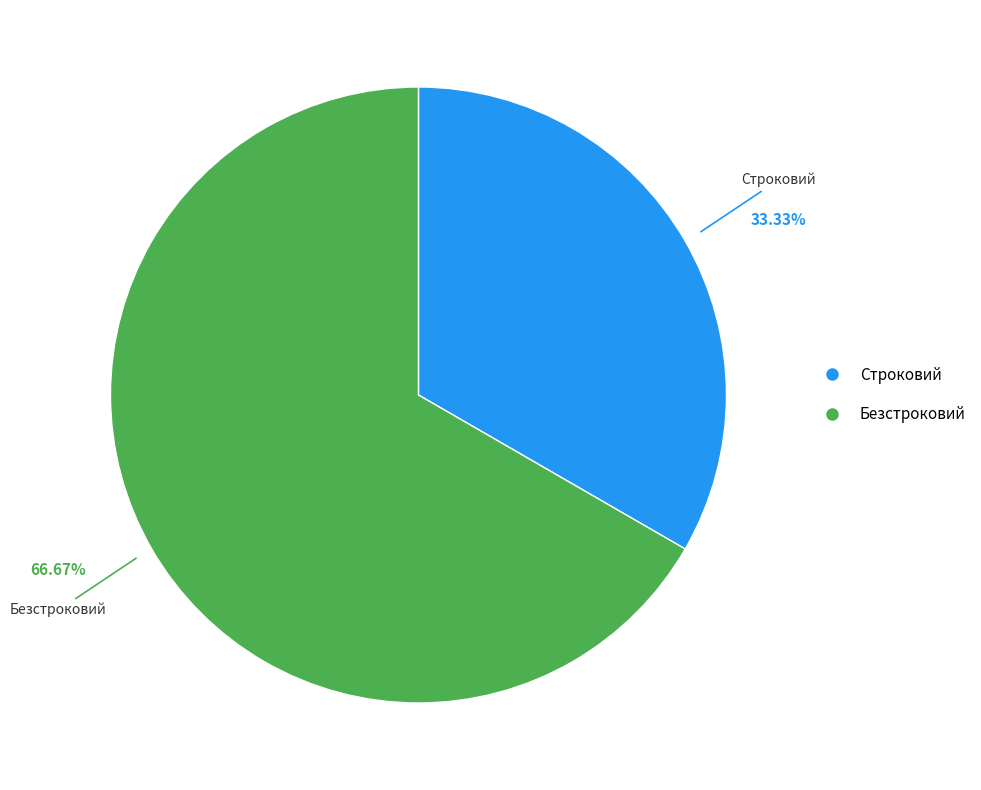

How many slices are in this pie chart?

2